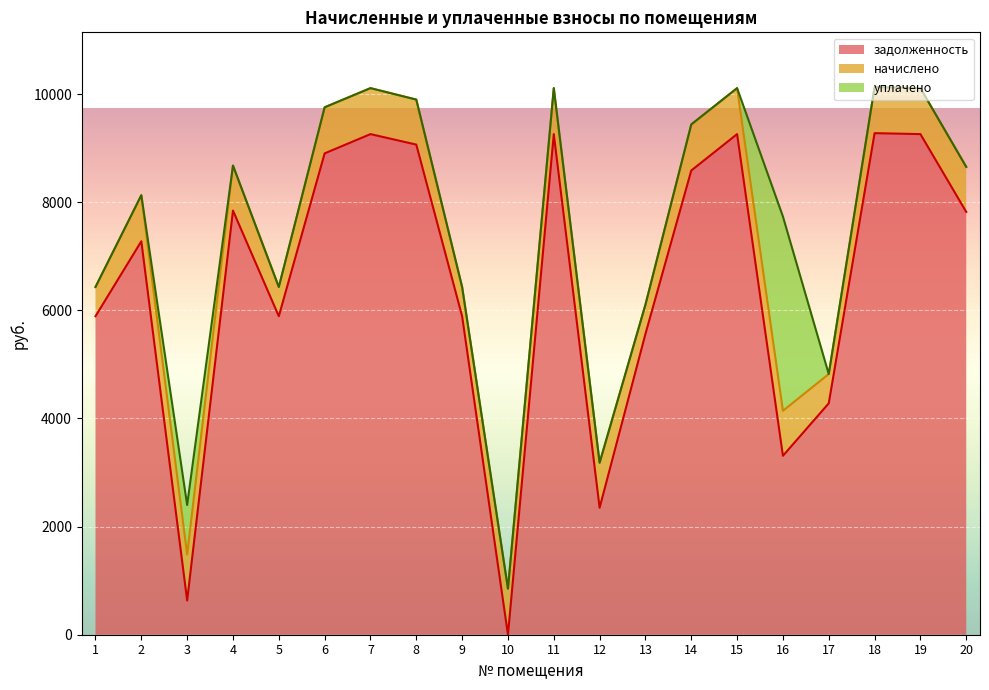

Is it true that начислено equals 850.5 at 11?

True